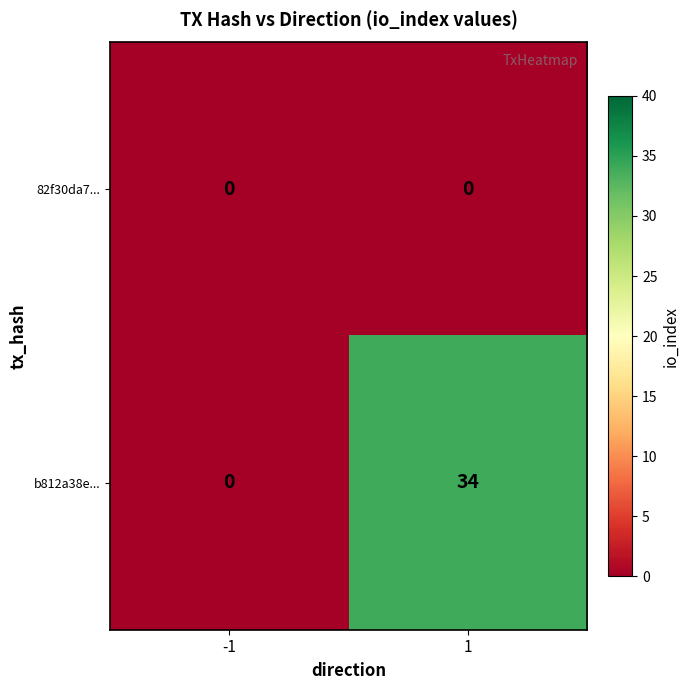

List the series in order of their overall mean, highest first.

b812a38e..., 82f30da7...